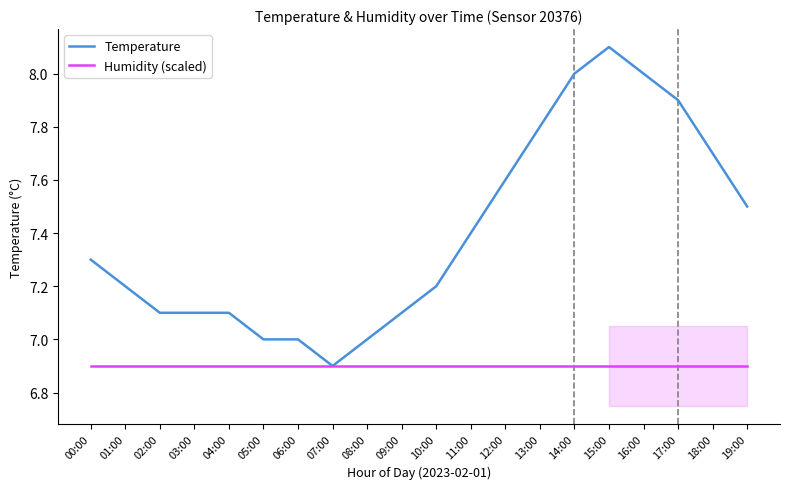

Where is Temperature nearest to the value 7?

05:00